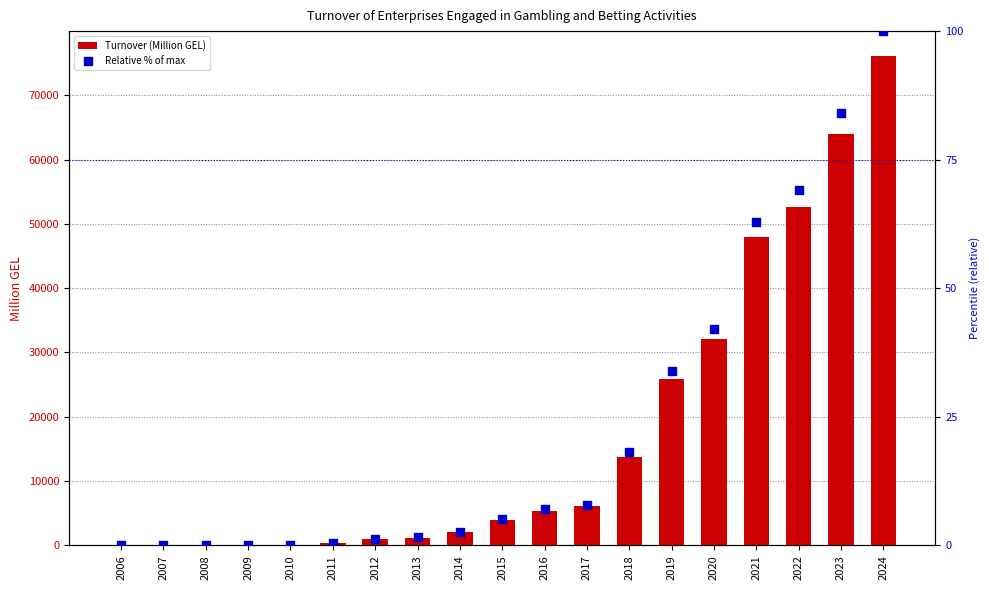

At how many categories does at least one series exceed 57442?

2